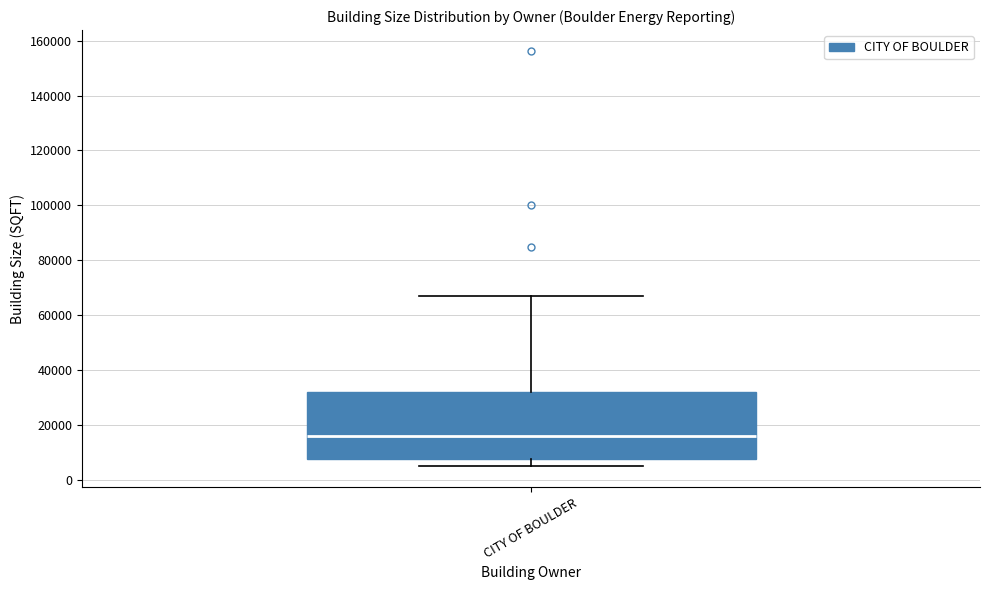

Where does the upper whisker of the box for CITY OF BOULDER end on the y-axis? The values are not printed on the chart, so give them approximately, as read against the axis.

66000